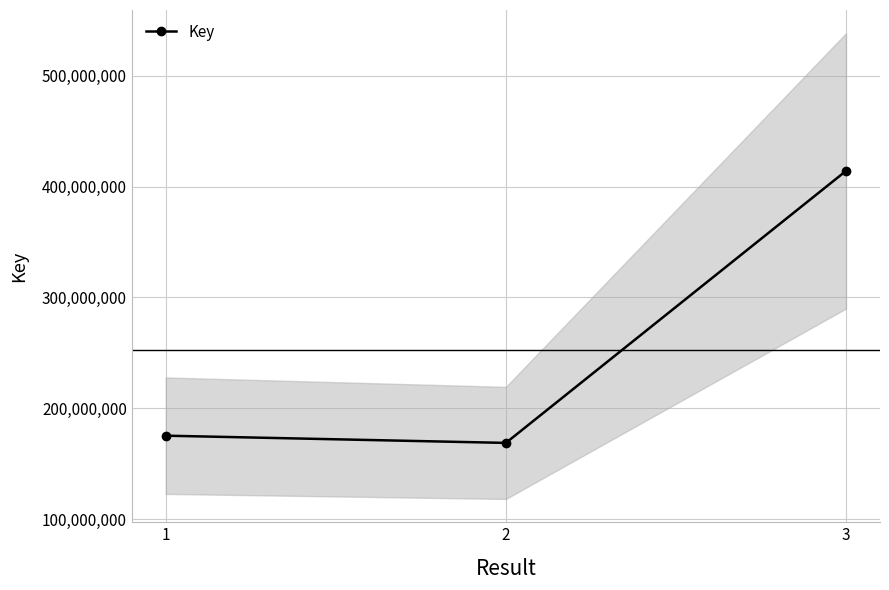

What is the ratio of the value at 2 to the value at 3?

0.4